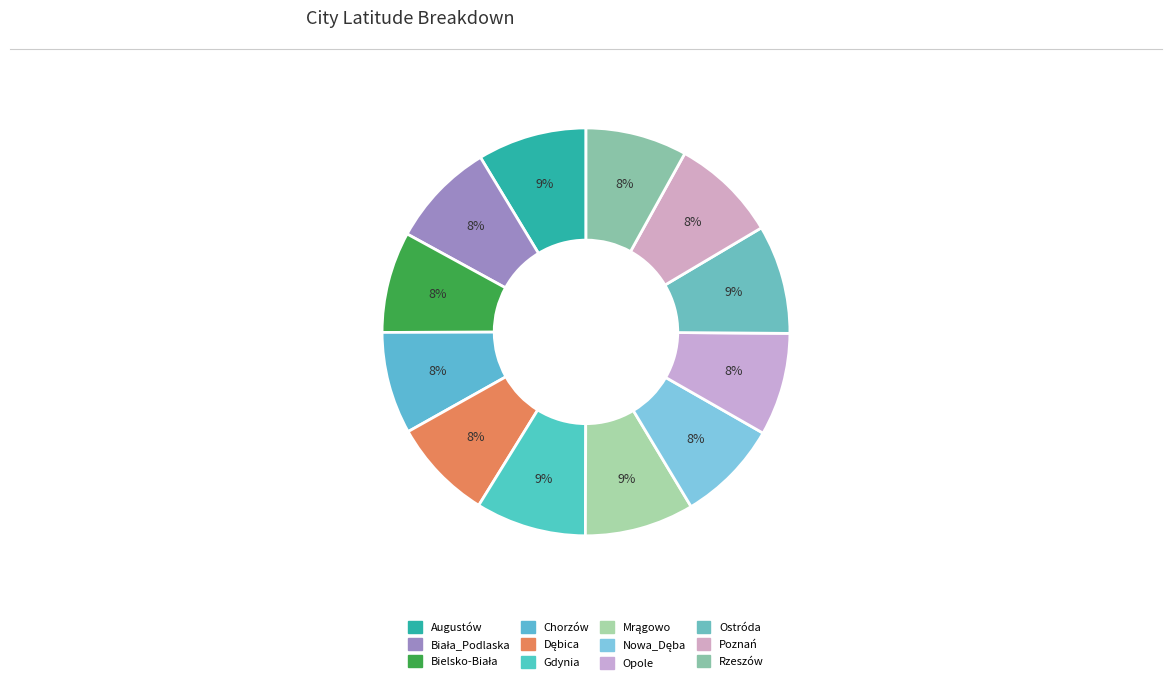

The Rzeszów slice represents 8% of the pie. True or false?

True